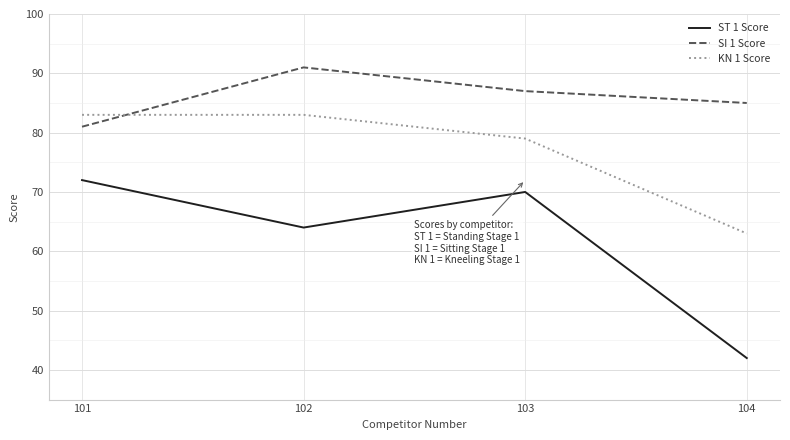

True or false: KN 1 Score has a value of 79 at 103.

True